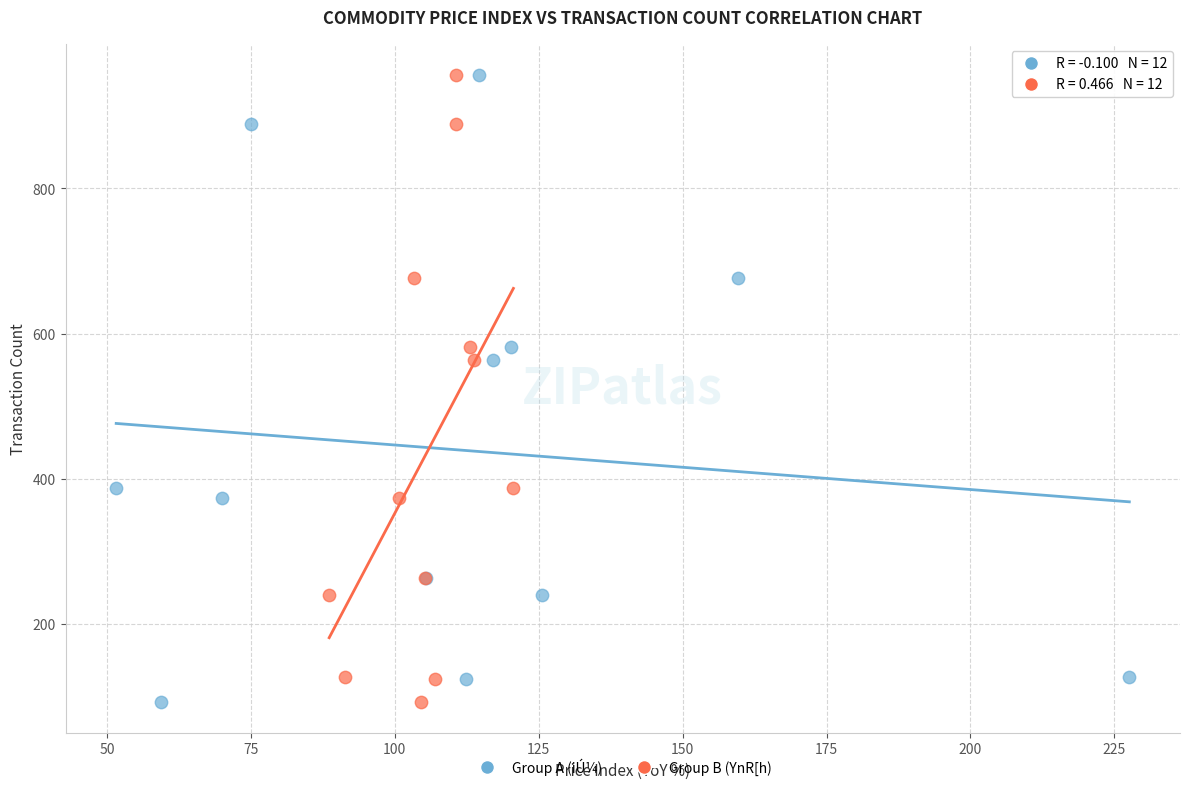

What are all the series names shown in the legend?

Group A (iÚ¼), Group B (YnR[h)